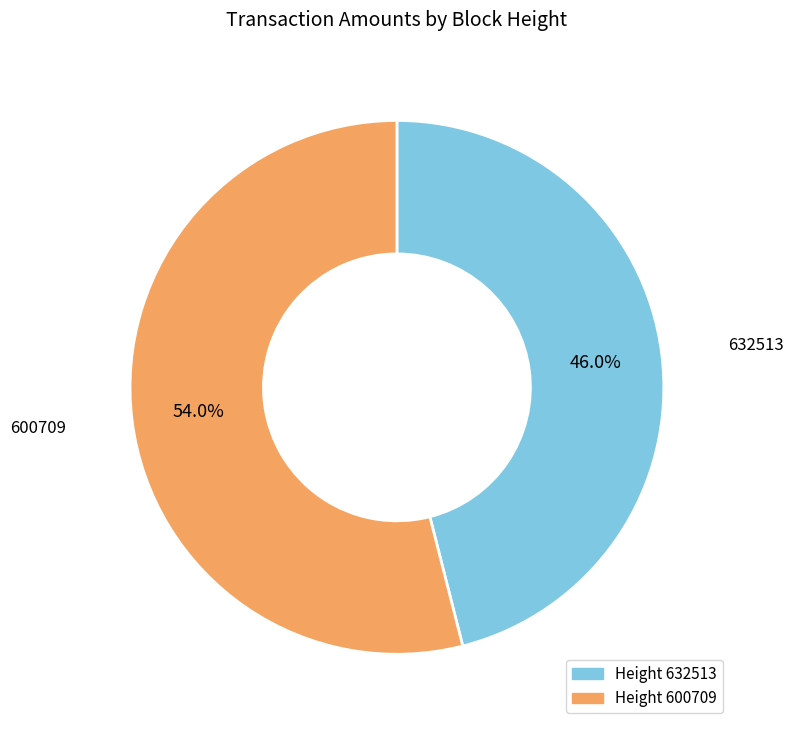

Does any single category account for the majority?

Yes